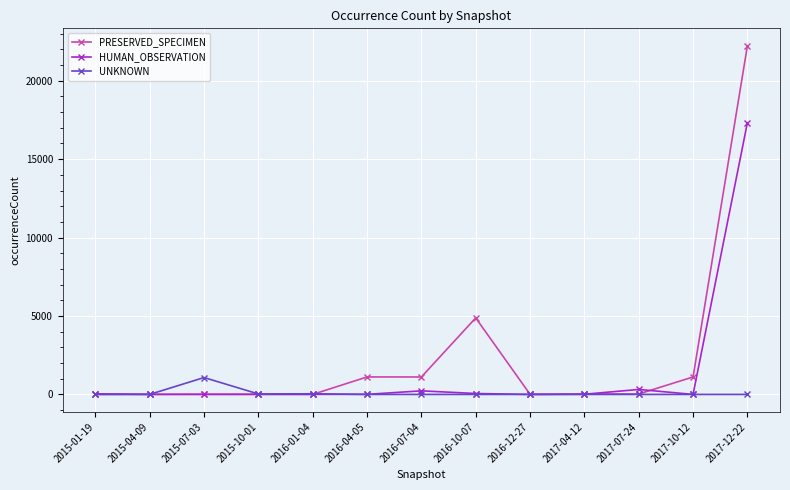

At which label does UNKNOWN reach its peak?

2015-07-03